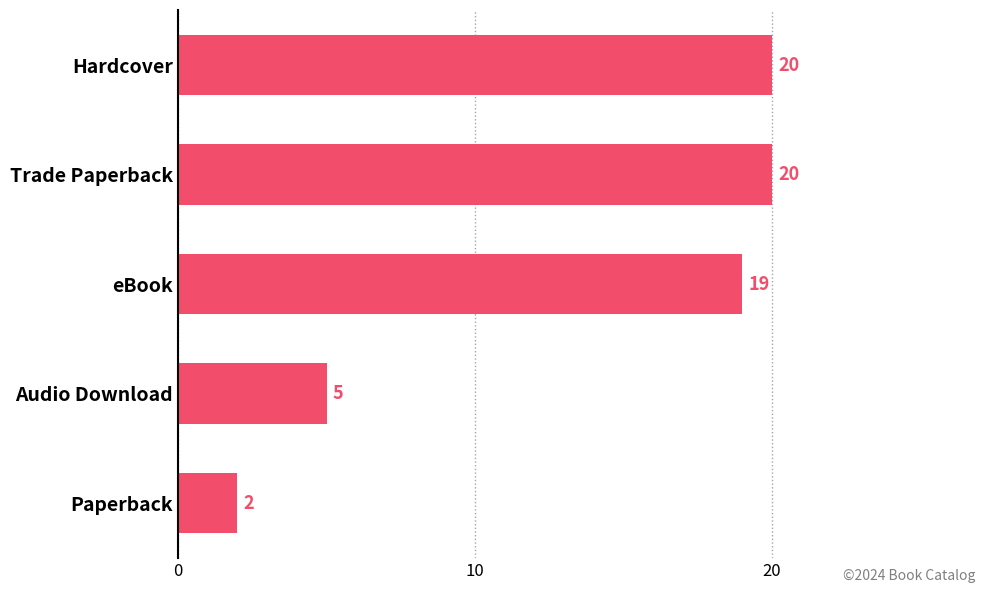

What is the maximum value shown in the chart?

20